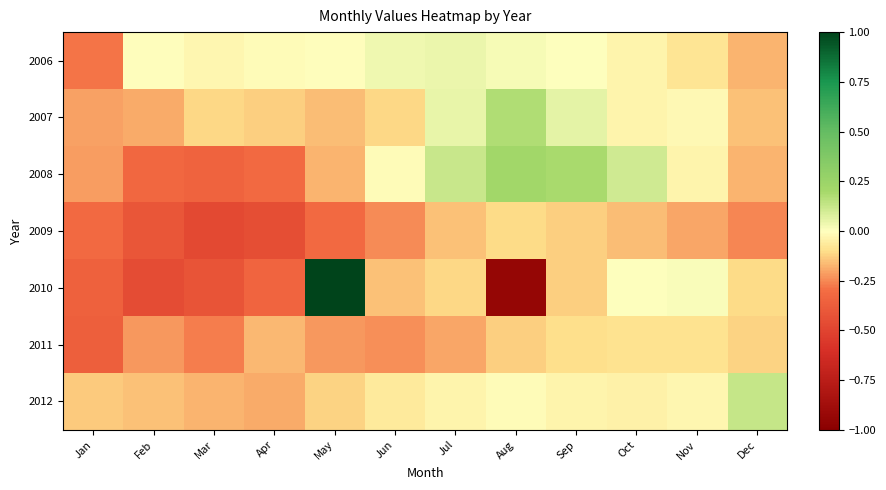

What is the smallest value displayed?

-0.9